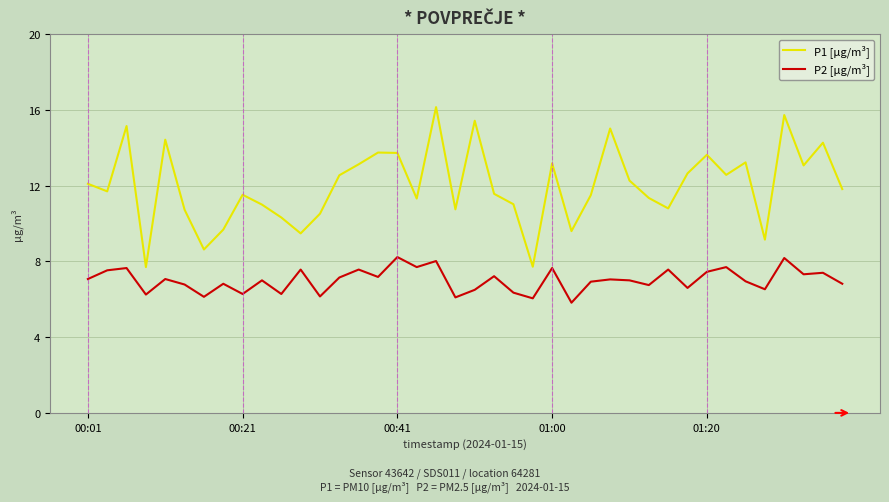

Is this an area chart (filled region under the line)?

No